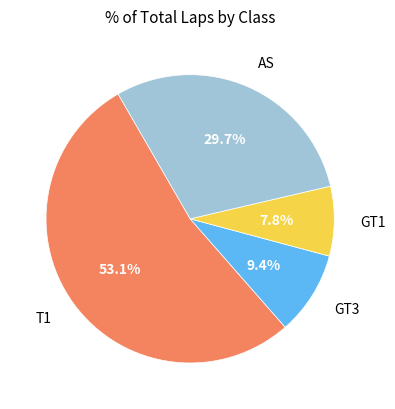

Count the number of slices in the pie.

4